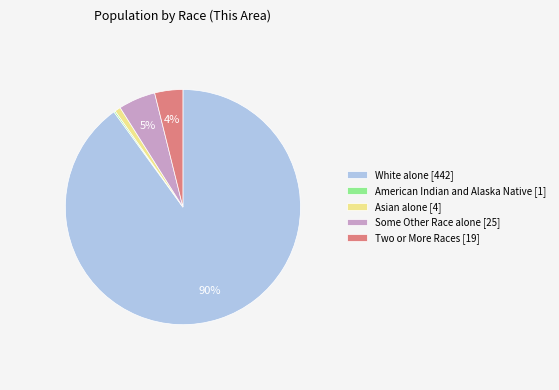

Do Two or More Races [19] and White alone [442] together represent more than half of the pie?

Yes